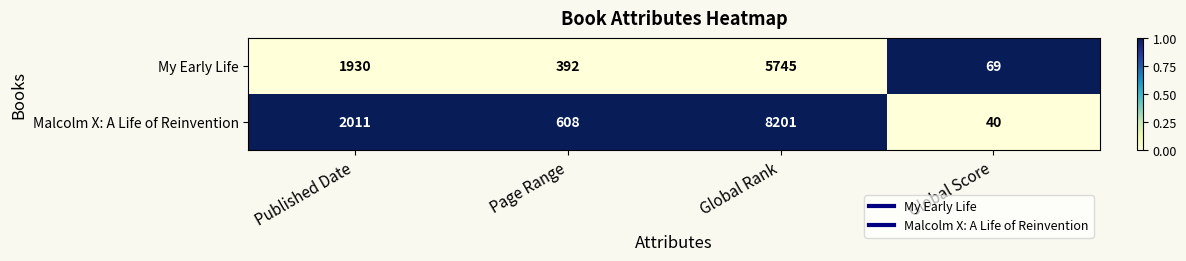

Where is My Early Life nearest to the value 2907?

Published Date